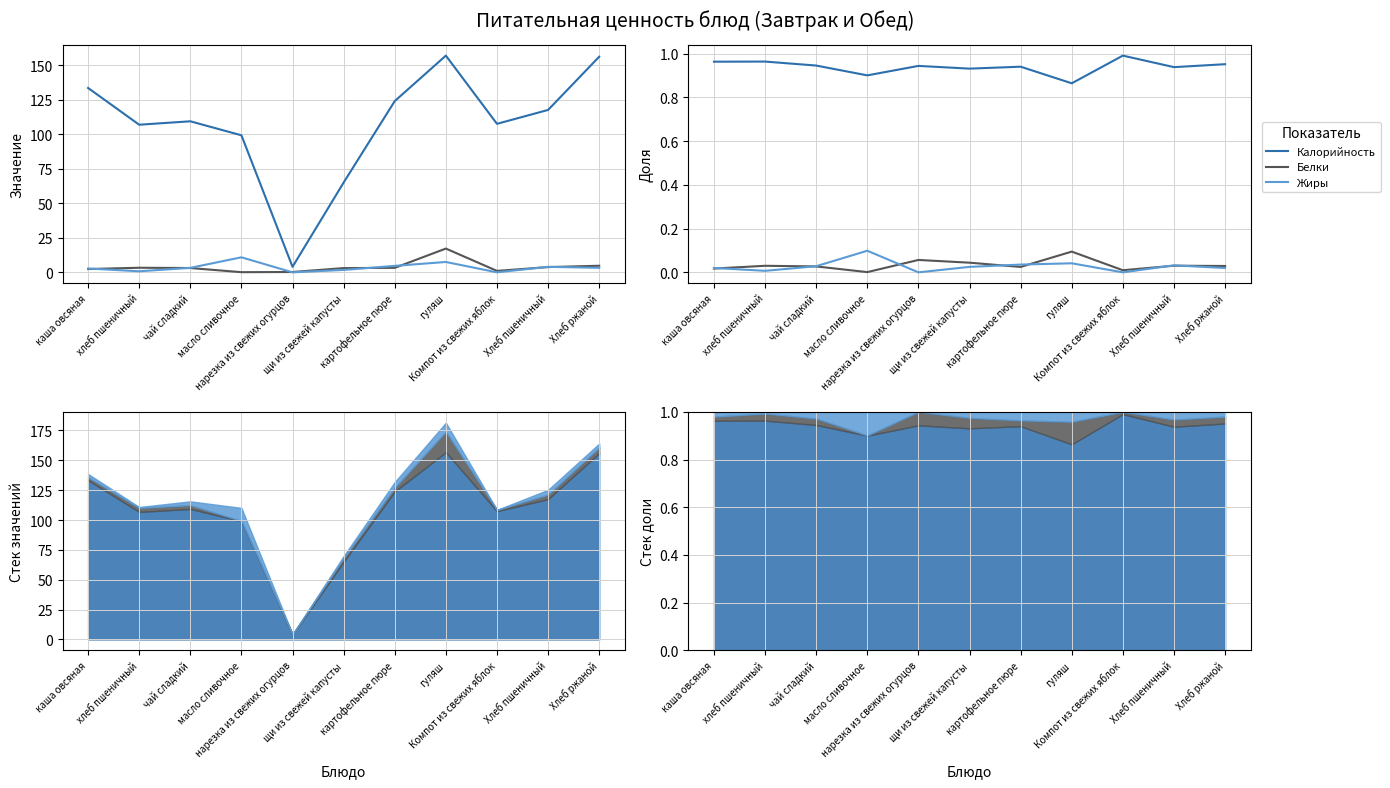

Is the value of Жиры at Компот из свежих яблок greater than the value of Калорийность at чай сладкий?

No